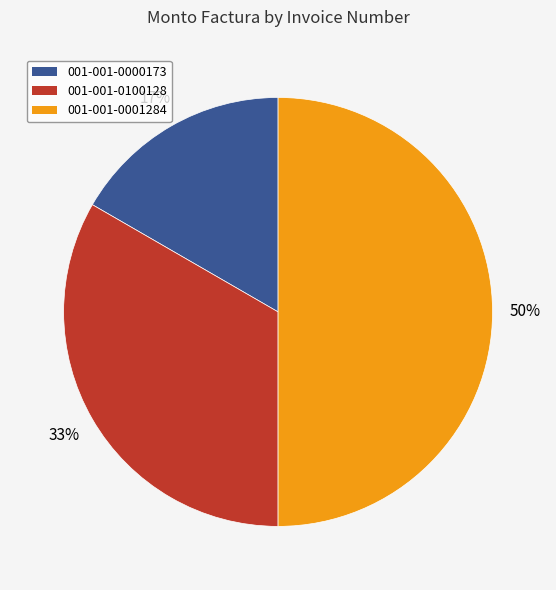

Is it true that 001-001-0000173 is 4% of the pie?

False